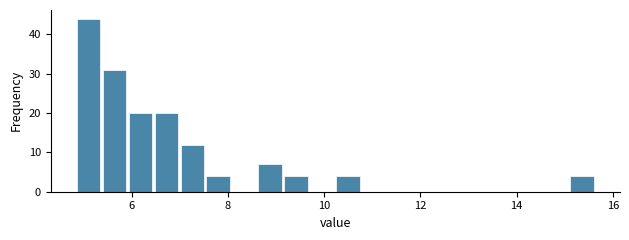

Read against the x-axis, roughly where is the centre of the tallest bar?

5.2